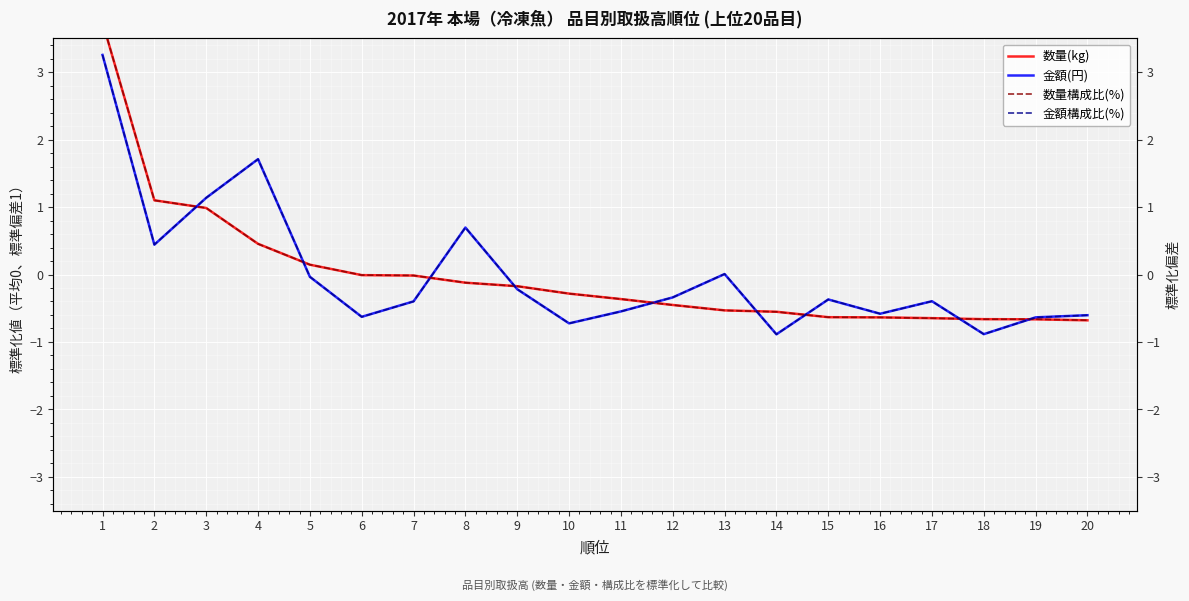

Which category has the highest value across all series?

1